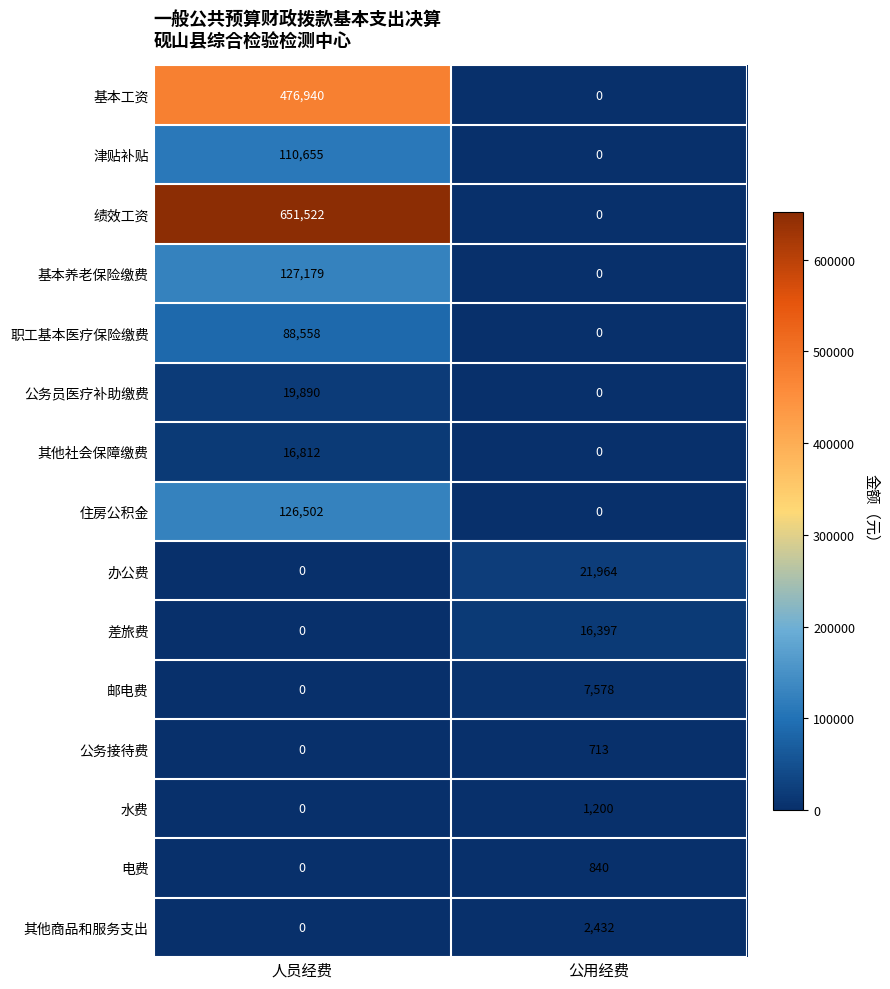

Which series has the largest total across all categories?

绩效工资